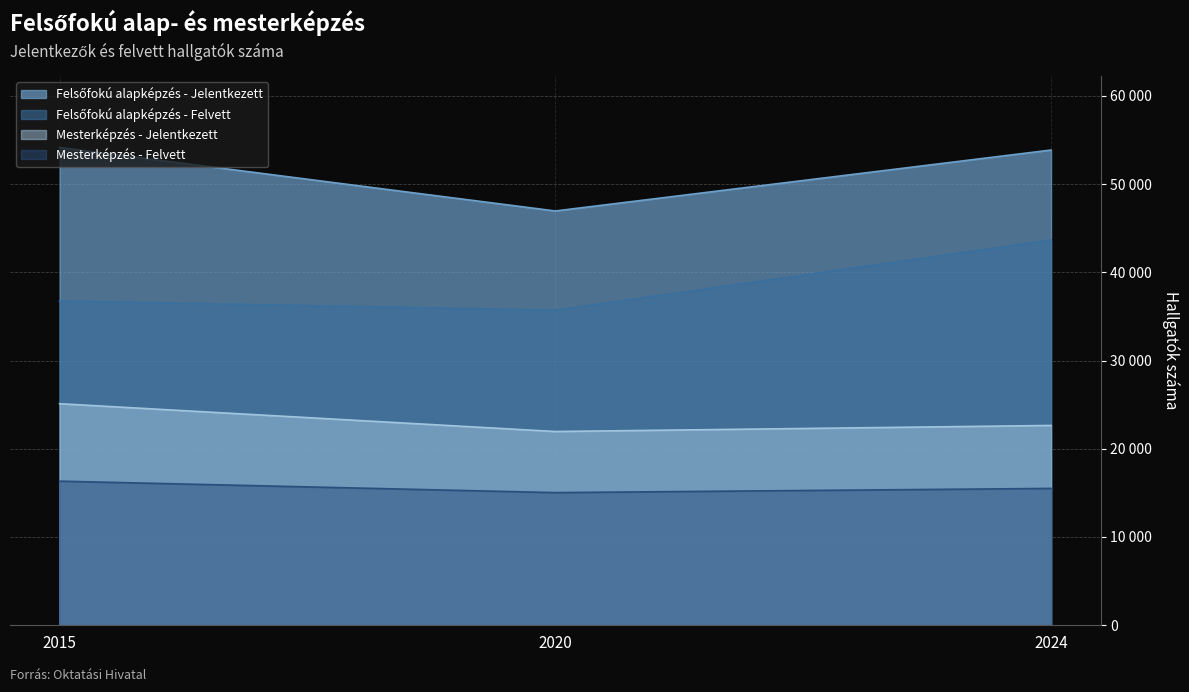

True or false: Mesterképzés - Jelentkezett has a value of 25101 at 2015.

True